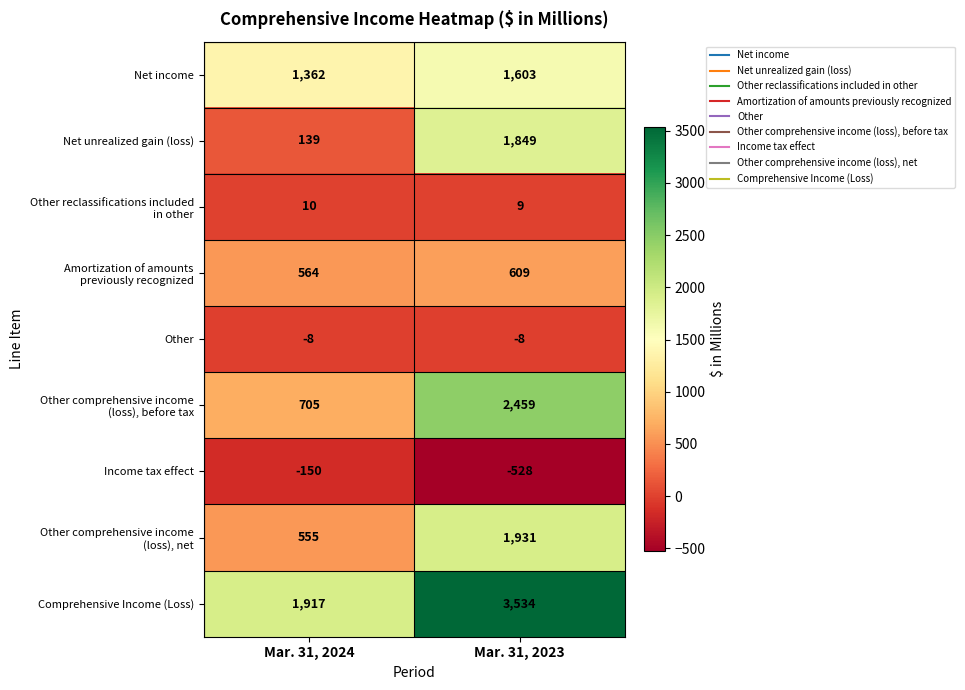

What is the total value across all series at Mar. 31, 2023?

11458